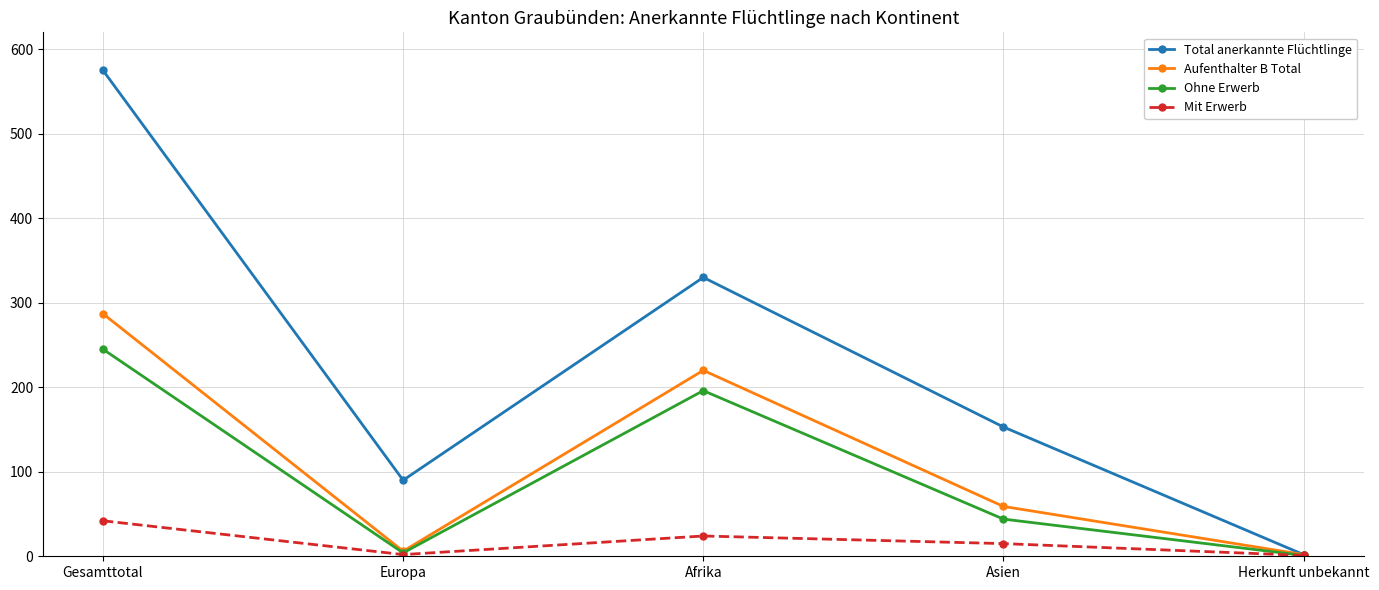

True or false: Mit Erwerb has a value of 15 at Asien.

True